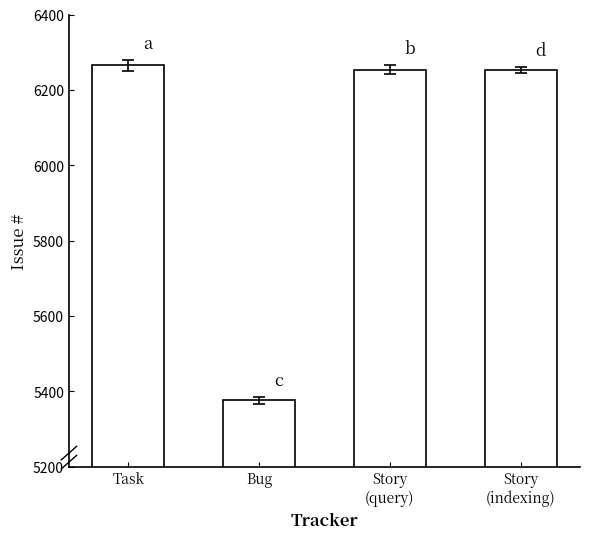

What value does the data have at Bug, to the nearest 100?

5400